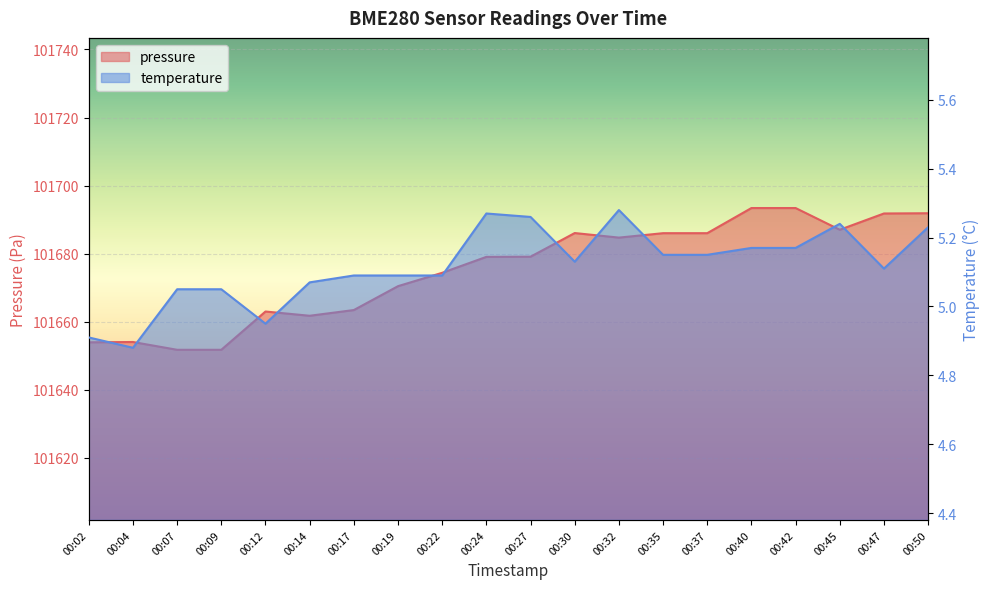

Between 00:32 and 00:30, which is larger?

00:30